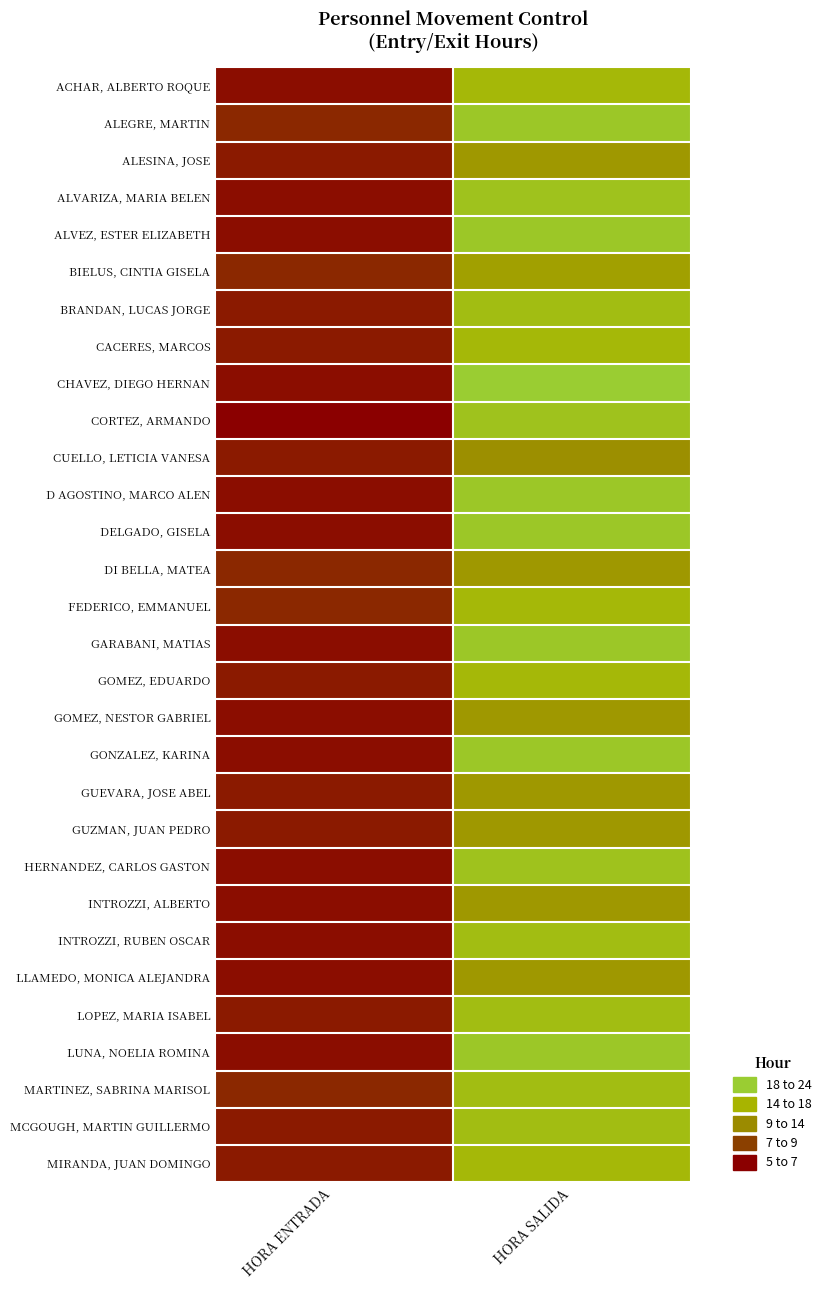

Reading left to right, transcribe all the data shown in this chart.

ACHAR, ALBERTO ROQUE: HORA ENTRADA=6	HORA SALIDA=20
ALEGRE, MARTIN: HORA ENTRADA=8	HORA SALIDA=23
ALESINA, JOSE: HORA ENTRADA=7	HORA SALIDA=16
ALVARIZA, MARIA BELEN: HORA ENTRADA=6	HORA SALIDA=22
ALVEZ, ESTER ELIZABETH: HORA ENTRADA=6	HORA SALIDA=23
BIELUS, CINTIA GISELA: HORA ENTRADA=8	HORA SALIDA=17
BRANDAN, LUCAS JORGE: HORA ENTRADA=7	HORA SALIDA=21
CACERES, MARCOS: HORA ENTRADA=7	HORA SALIDA=20
CHAVEZ, DIEGO HERNAN: HORA ENTRADA=6	HORA SALIDA=24
CORTEZ, ARMANDO: HORA ENTRADA=5	HORA SALIDA=22
CUELLO, LETICIA VANESA: HORA ENTRADA=7	HORA SALIDA=15
D AGOSTINO, MARCO ALEN: HORA ENTRADA=6	HORA SALIDA=23
DELGADO, GISELA: HORA ENTRADA=6	HORA SALIDA=23
DI BELLA, MATEA: HORA ENTRADA=8	HORA SALIDA=16
FEDERICO, EMMANUEL: HORA ENTRADA=8	HORA SALIDA=20
GARABANI, MATIAS: HORA ENTRADA=6	HORA SALIDA=23
GOMEZ, EDUARDO: HORA ENTRADA=7	HORA SALIDA=20
GOMEZ, NESTOR GABRIEL: HORA ENTRADA=6	HORA SALIDA=16
GONZALEZ, KARINA: HORA ENTRADA=6	HORA SALIDA=23
GUEVARA, JOSE ABEL: HORA ENTRADA=7	HORA SALIDA=16
GUZMAN, JUAN PEDRO: HORA ENTRADA=7	HORA SALIDA=16
HERNANDEZ, CARLOS GASTON: HORA ENTRADA=6	HORA SALIDA=22
INTROZZI, ALBERTO: HORA ENTRADA=6	HORA SALIDA=16
INTROZZI, RUBEN OSCAR: HORA ENTRADA=6	HORA SALIDA=21
LLAMEDO, MONICA ALEJANDRA: HORA ENTRADA=6	HORA SALIDA=16
LOPEZ, MARIA ISABEL: HORA ENTRADA=7	HORA SALIDA=21
LUNA, NOELIA ROMINA: HORA ENTRADA=6	HORA SALIDA=23
MARTINEZ, SABRINA MARISOL: HORA ENTRADA=8	HORA SALIDA=21
MCGOUGH, MARTIN GUILLERMO: HORA ENTRADA=7	HORA SALIDA=21
MIRANDA, JUAN DOMINGO: HORA ENTRADA=7	HORA SALIDA=20